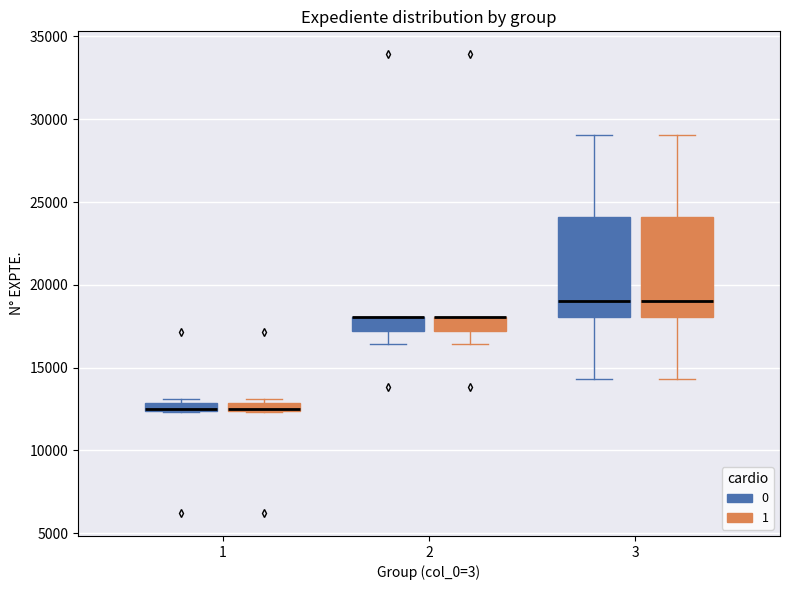

Where does the lower whisker of the box for 2 (1) end on the y-axis? The values are not printed on the chart, so give them approximately, as read against the axis.

16500